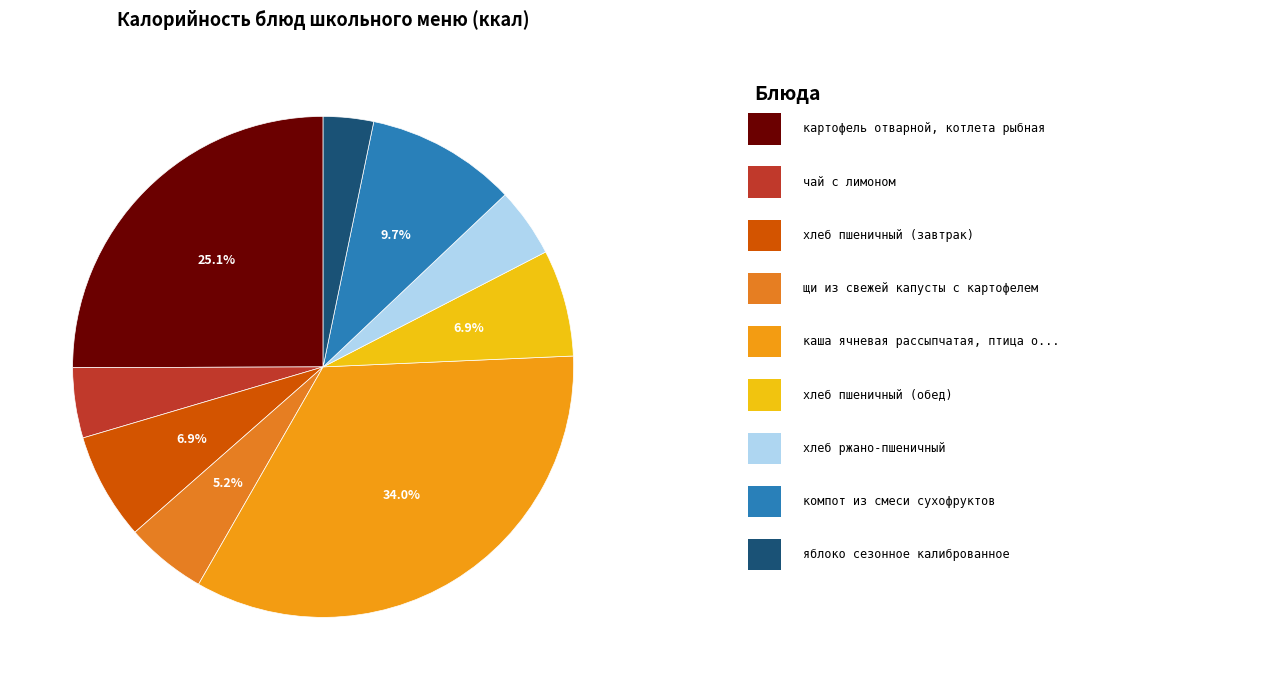

How many segments does this pie chart have?

9